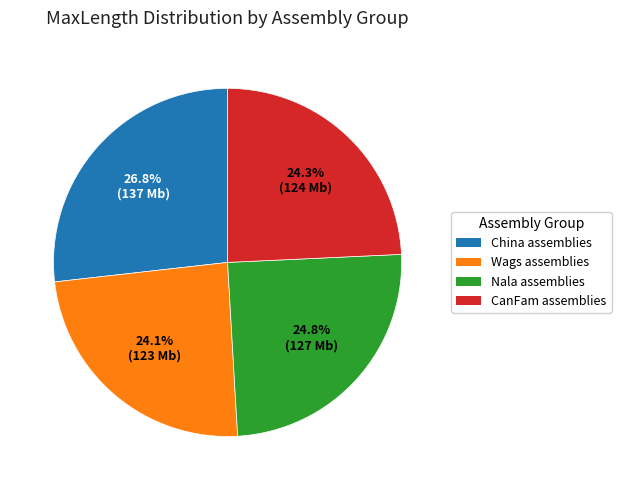

How many slices are in this pie chart?

4